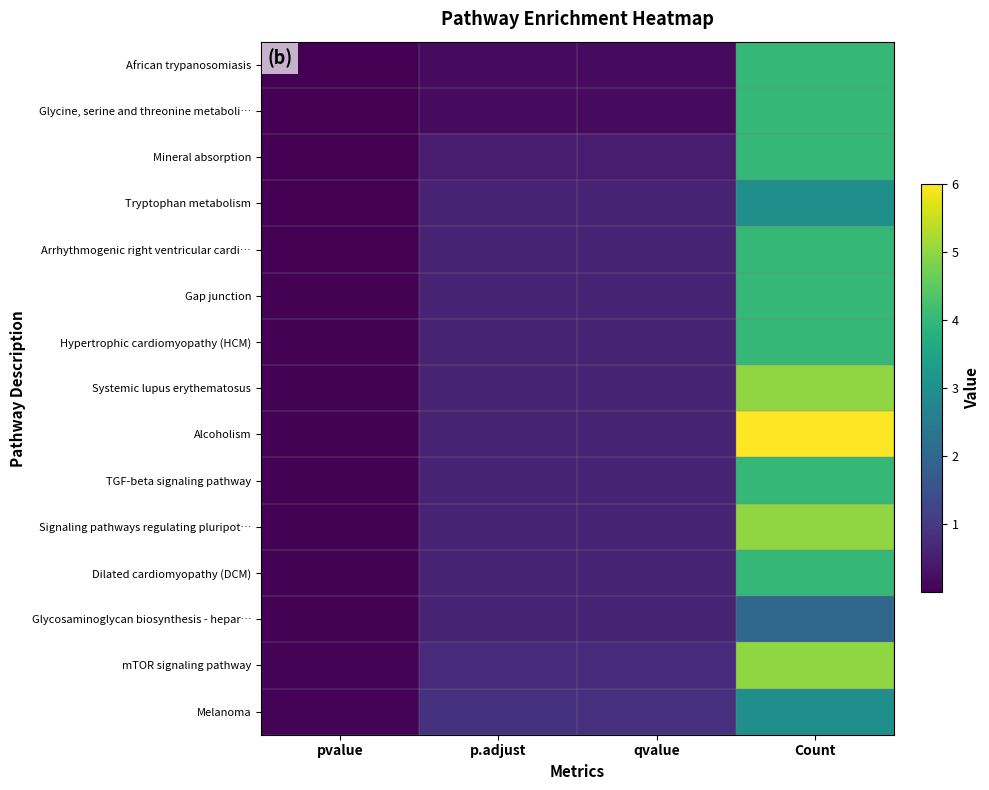

Between p.adjust and Count, which is larger?

Count